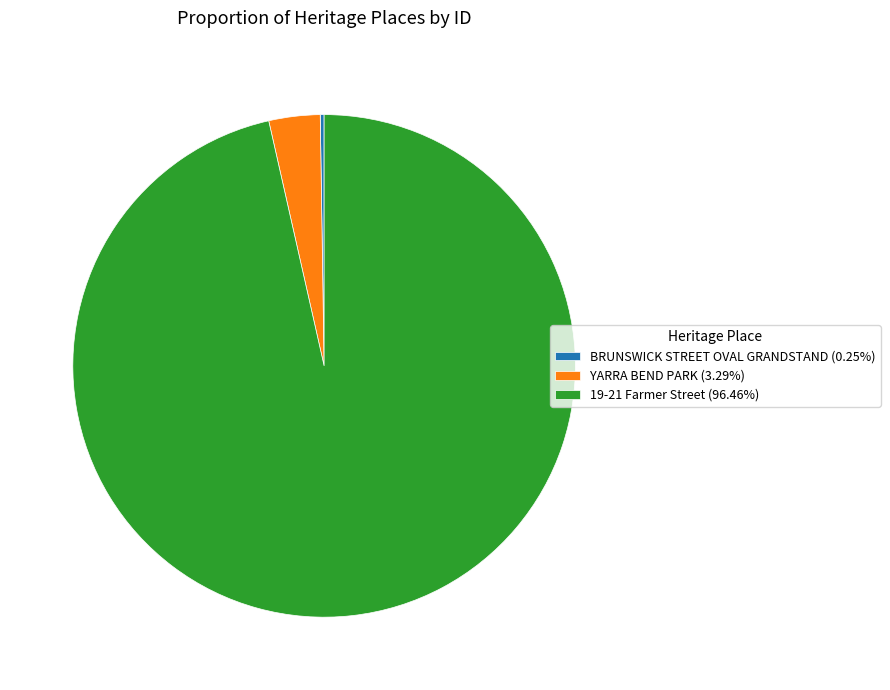

Approximately how many times larger is the value at 19-21 Farmer Street (96.46%) compared to YARRA BEND PARK (3.29%)?

29.3